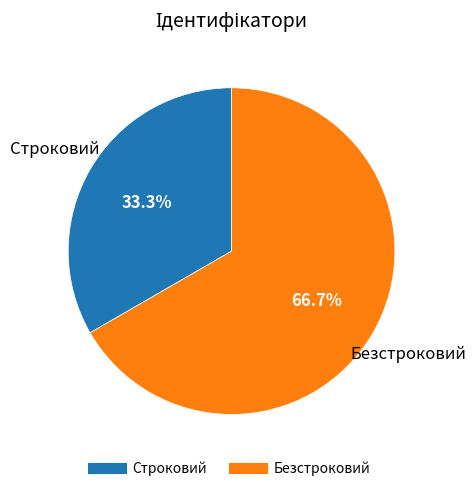

Does Безстроковий account for over 50% of the chart?

Yes